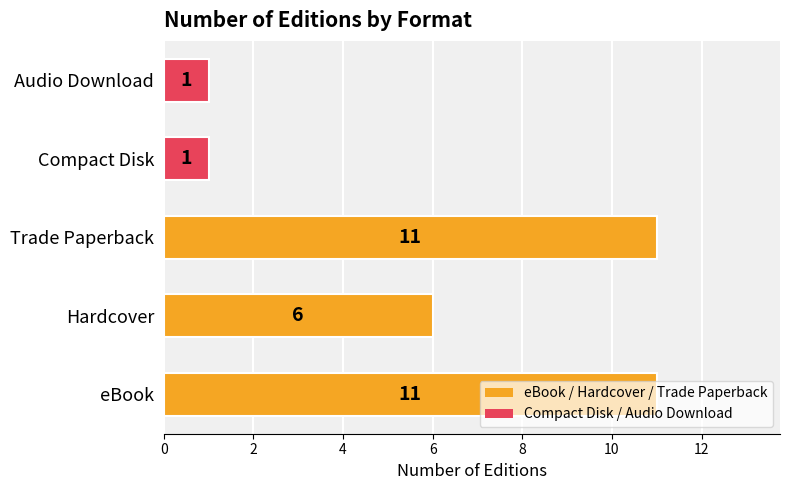

What is the maximum value shown in the chart?

11